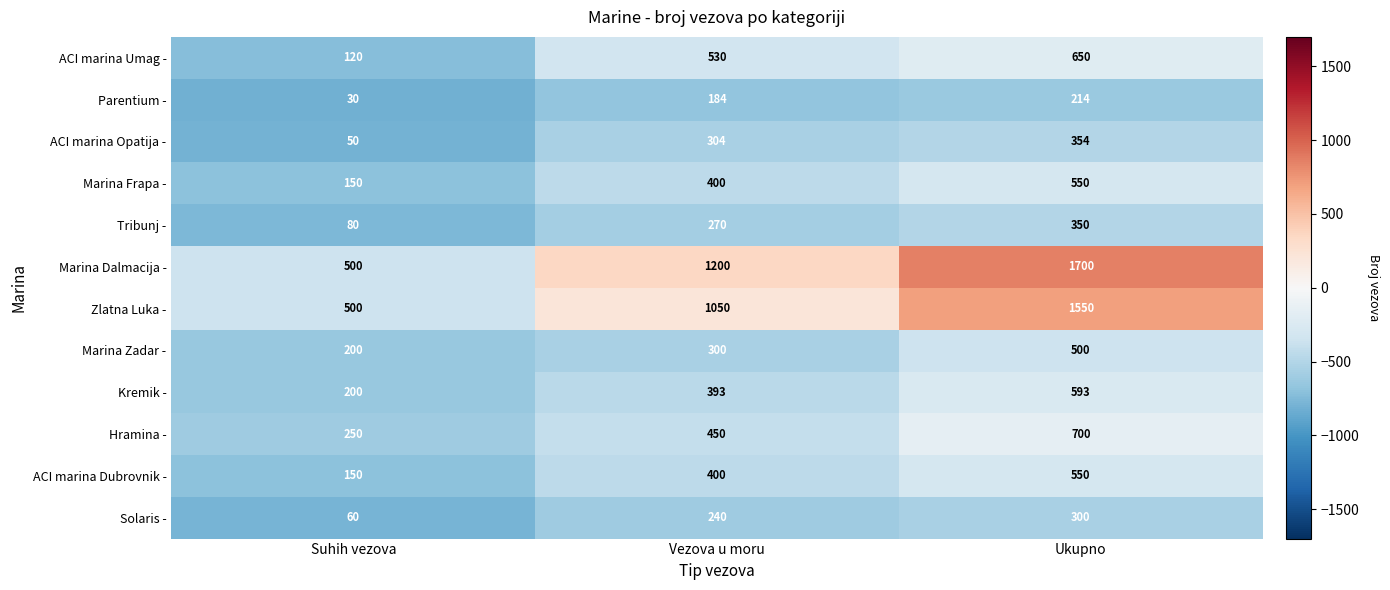

How many data points does each series have?

3